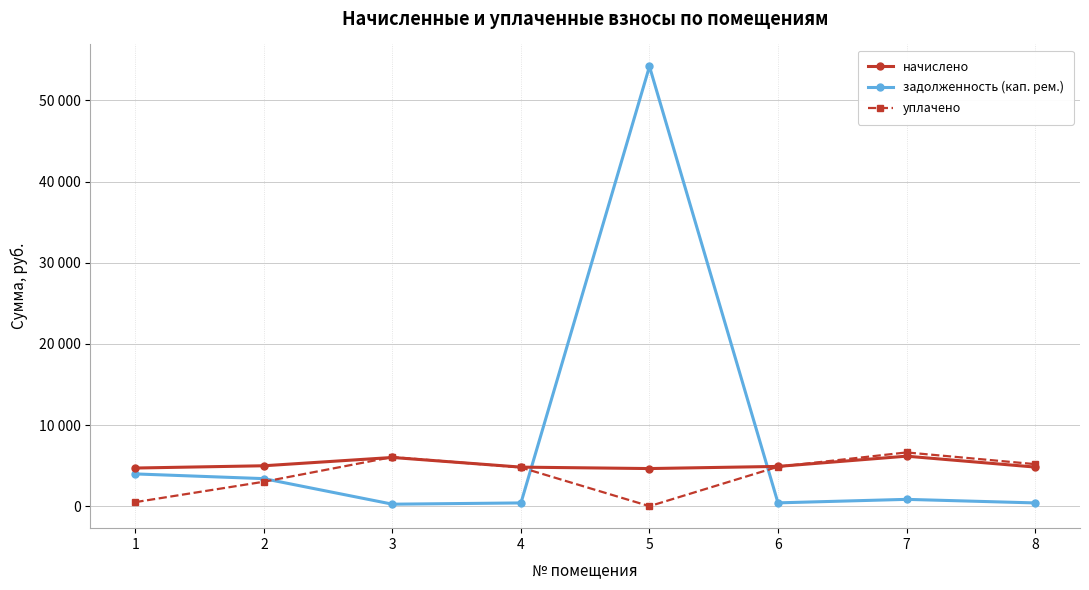

Which has a higher value, 2 or 5?

2